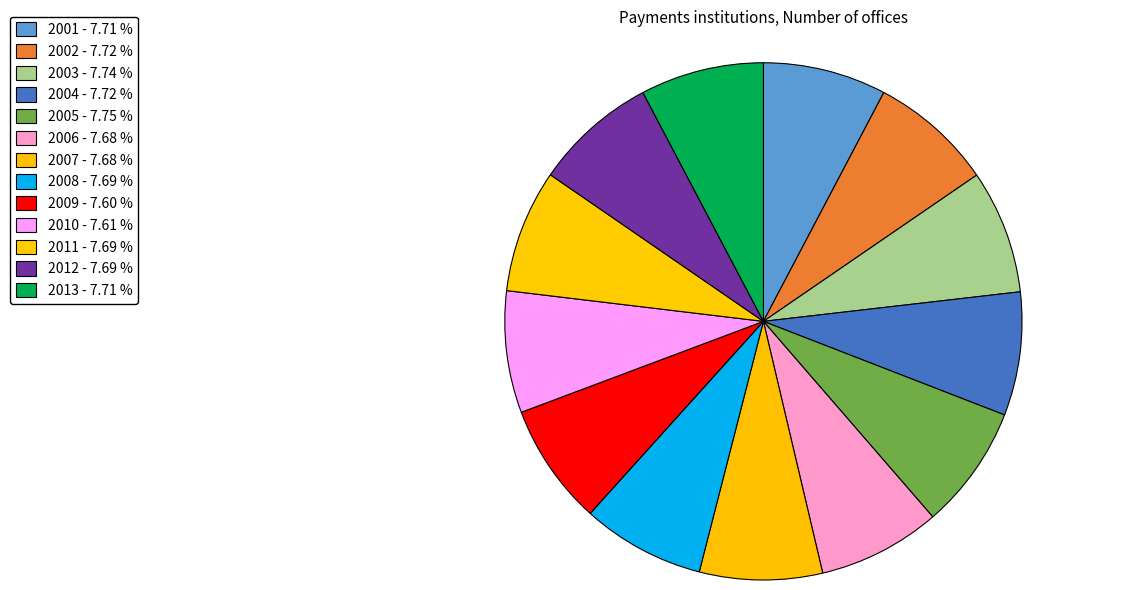

What is the change in value from 2002 to 2006?

-20